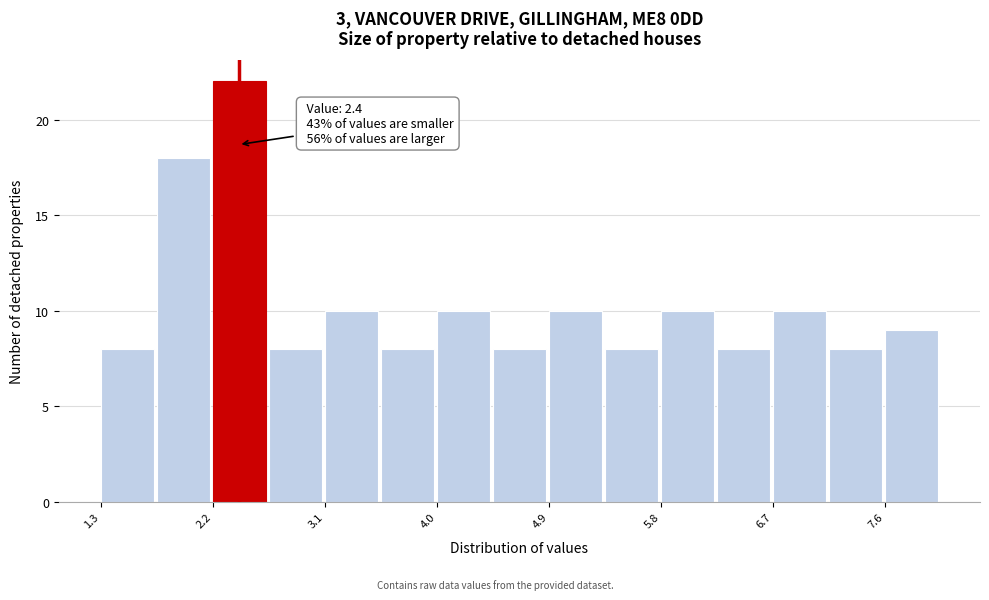

Which range on the x-axis has the tallest bar?

2.2 to 2.6